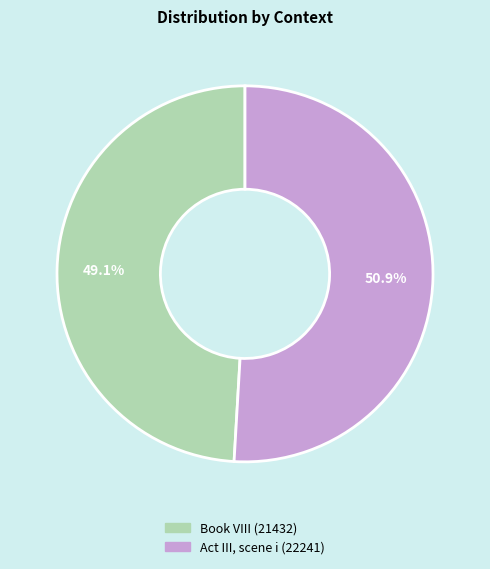

Approximately how many times larger is the value at Book VIII compared to Act III, scene i?

1.0